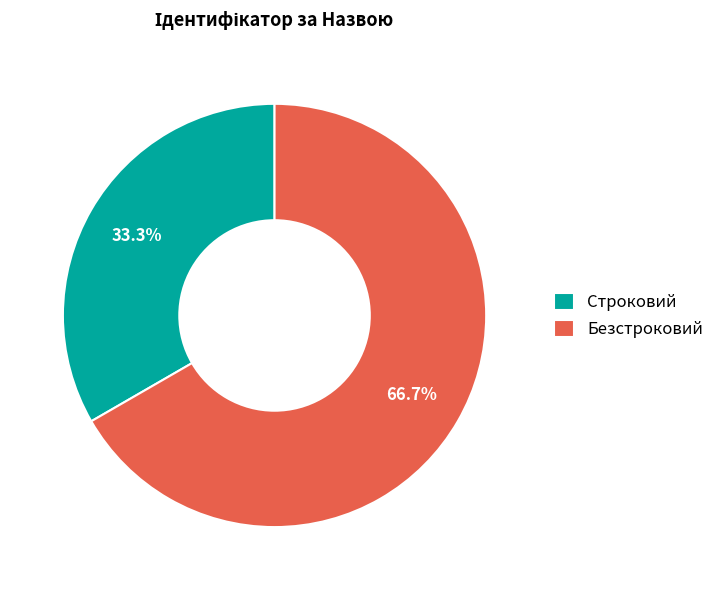

What is the smallest slice in the pie chart?

Строковий